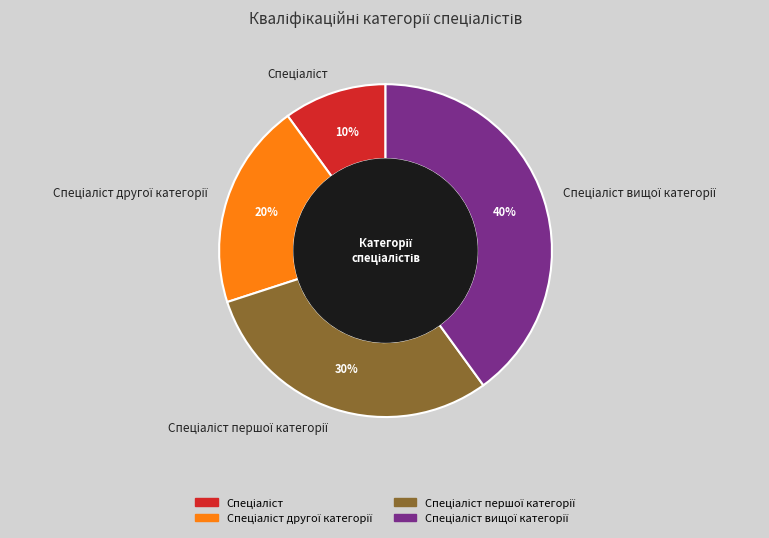

Is there a majority slice in this chart?

No